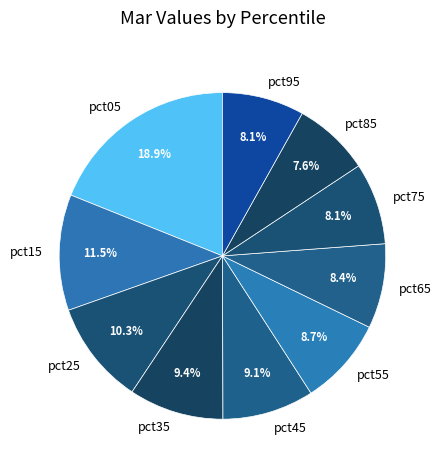

To the nearest percent, what percentage of the pie is pct05?

19%